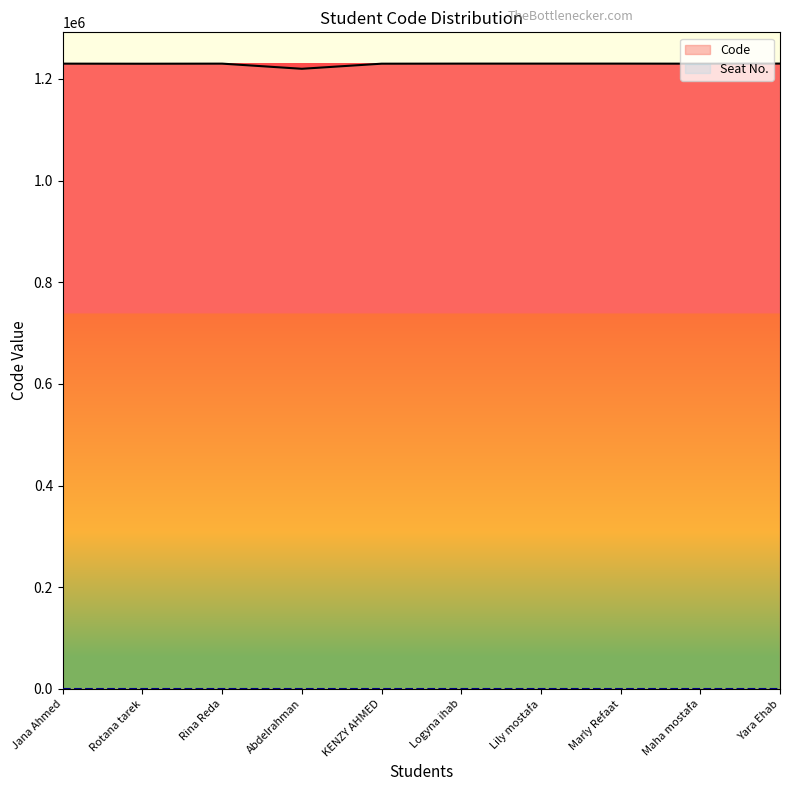

What is the ratio of the value at Rina Reda to the value at Lily mostafa?

1.0